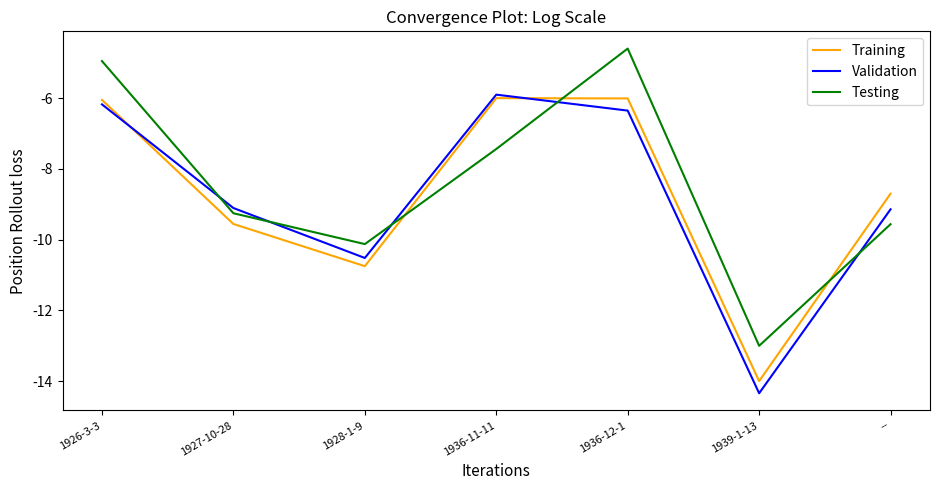

How many times do Testing and Training cross each other?

3